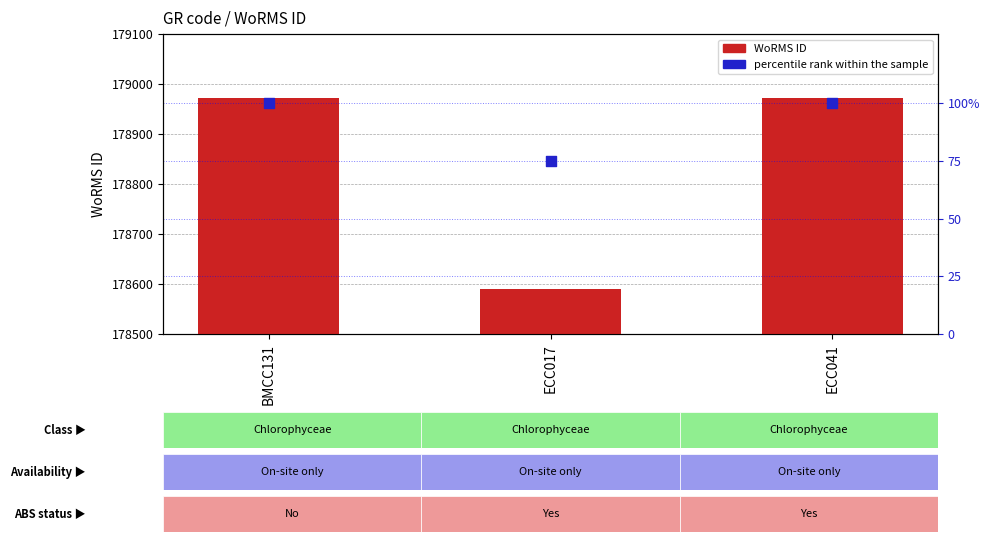

Is the value of WoRMS ID at ECC017 greater than the value of percentile rank within the sample at ECC041?

Yes